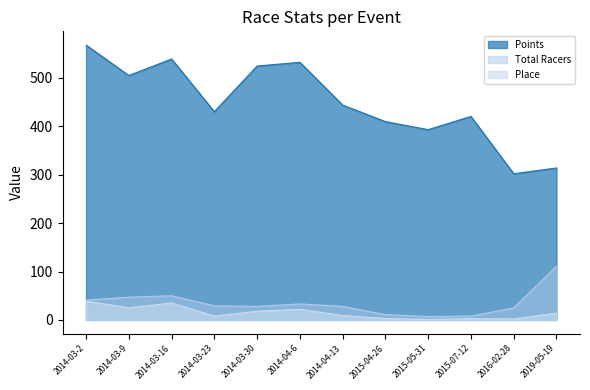

Rank the series at 2014-04-6 from highest to lowest value.

Points, Total Racers, Place